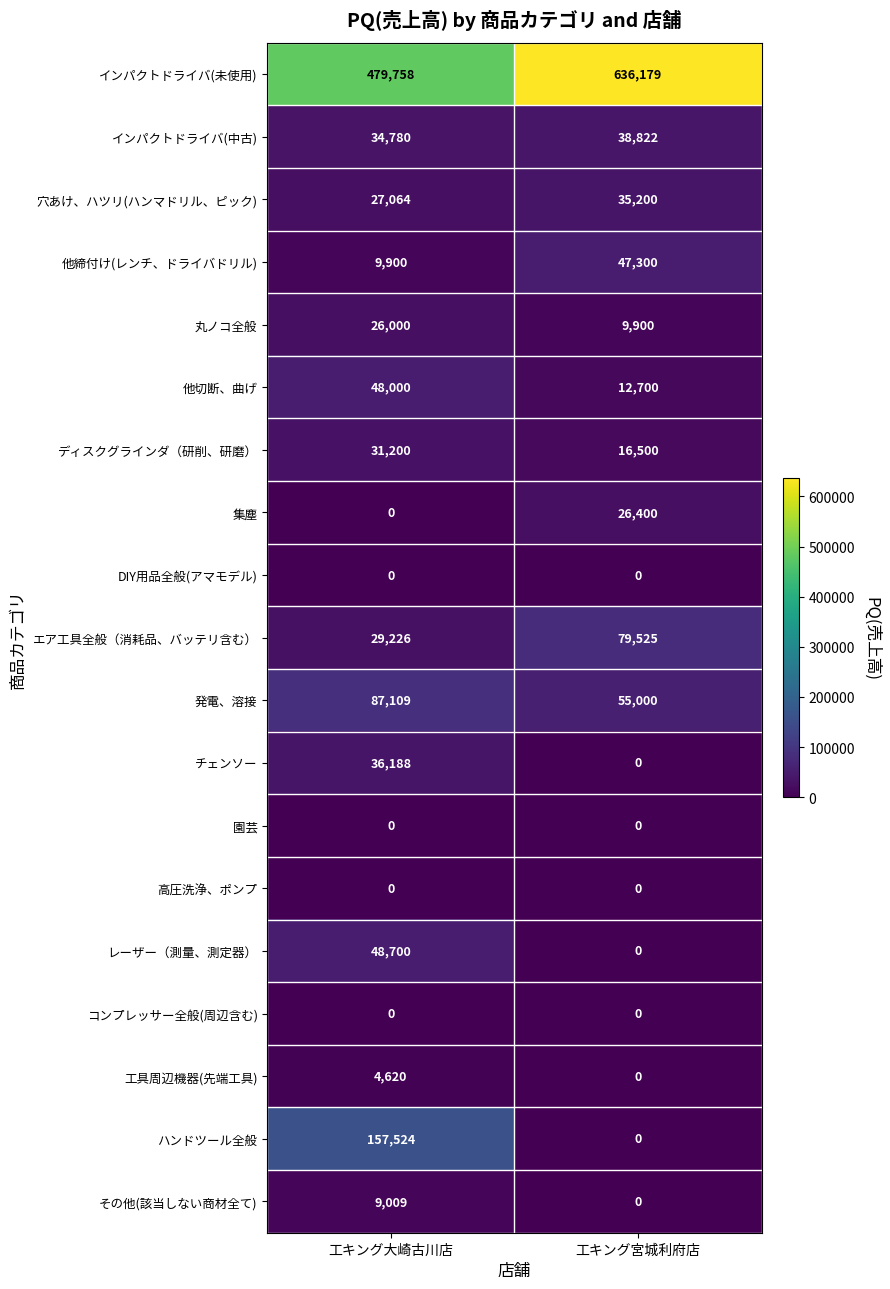

At how many categories does at least one series exceed 233258?

2